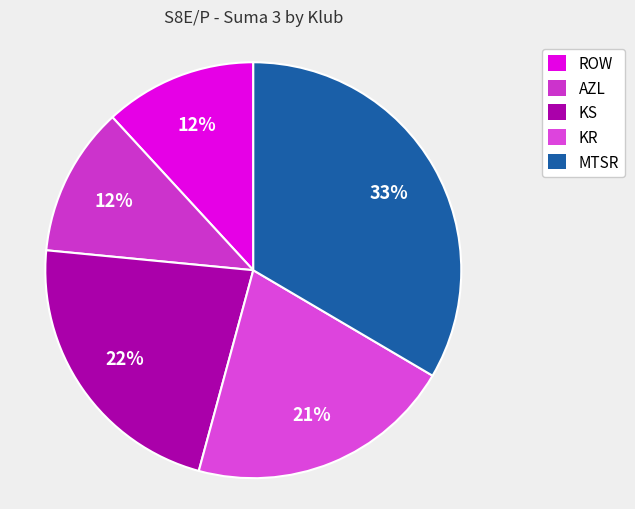

Count the number of slices in the pie.

5